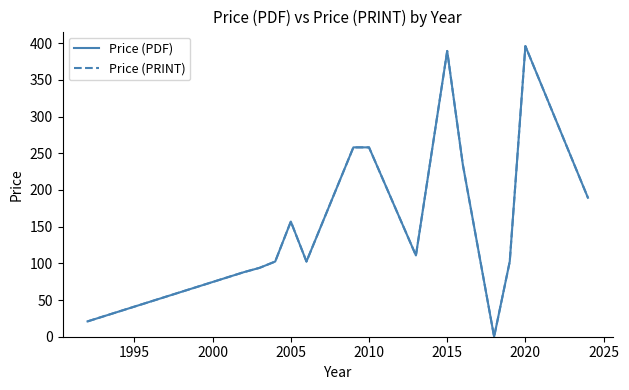

Is this an area chart (filled region under the line)?

No